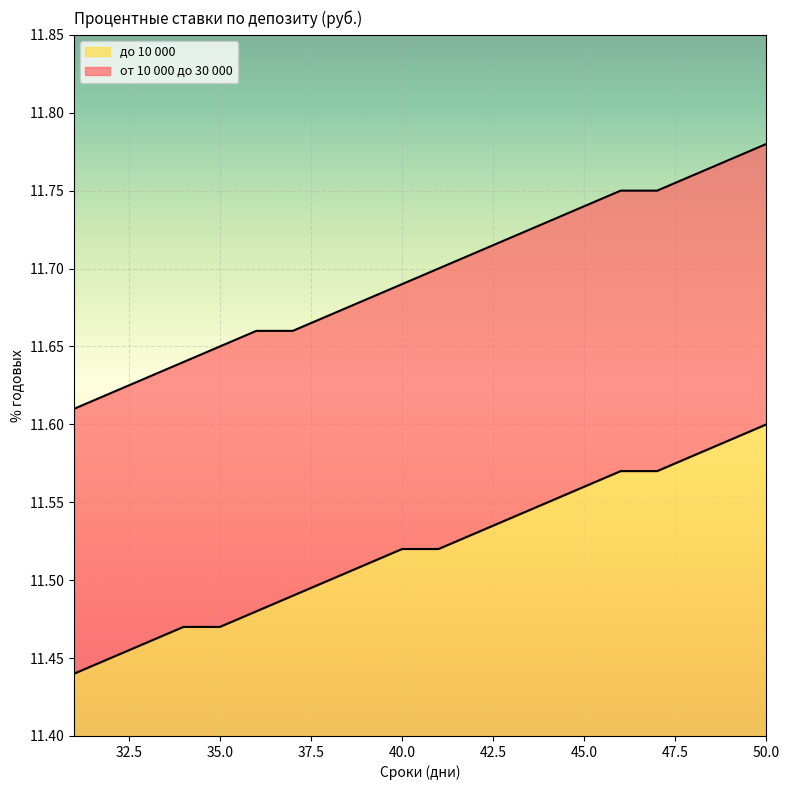

How many categories are shown in the chart?

20